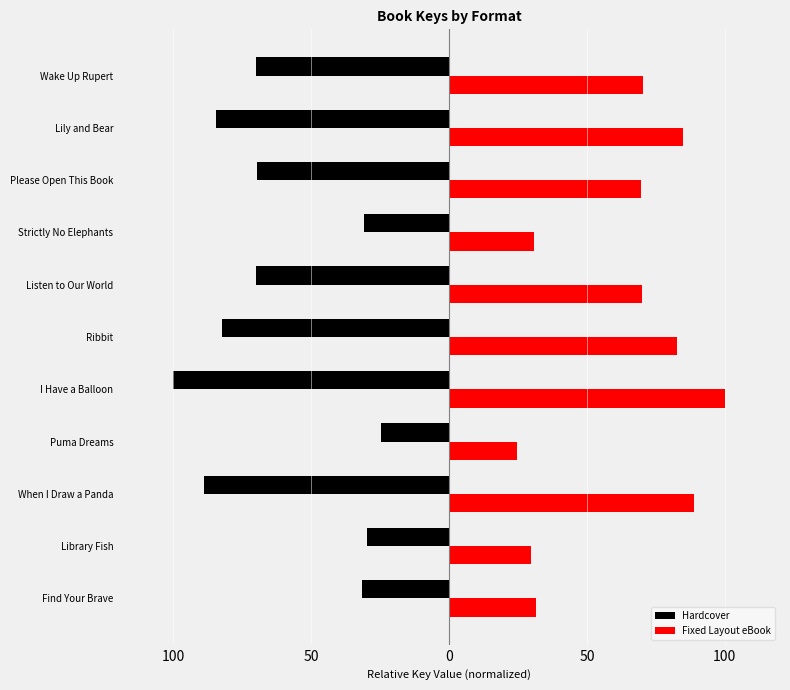

What is the average value of the Hardcover series?

-62.1